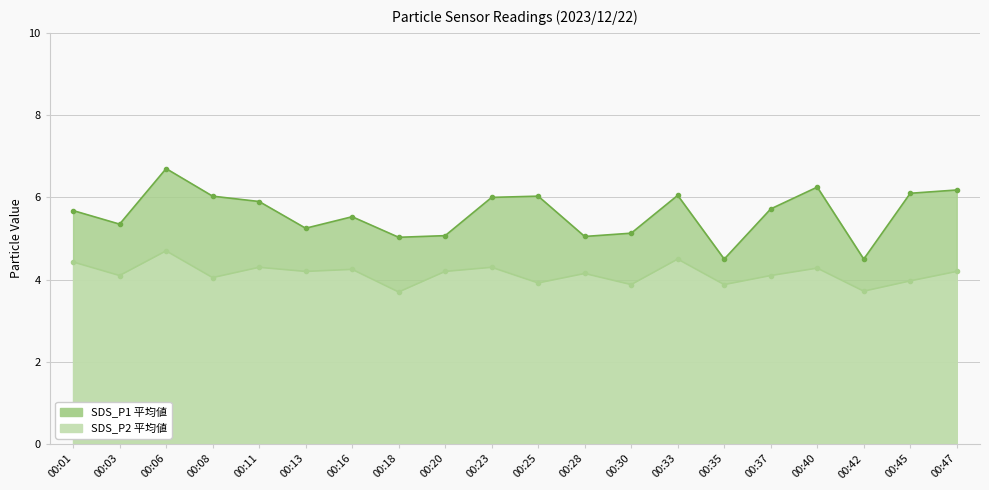

Which series changed the most between 00:06 and 00:40?

SDS_P1